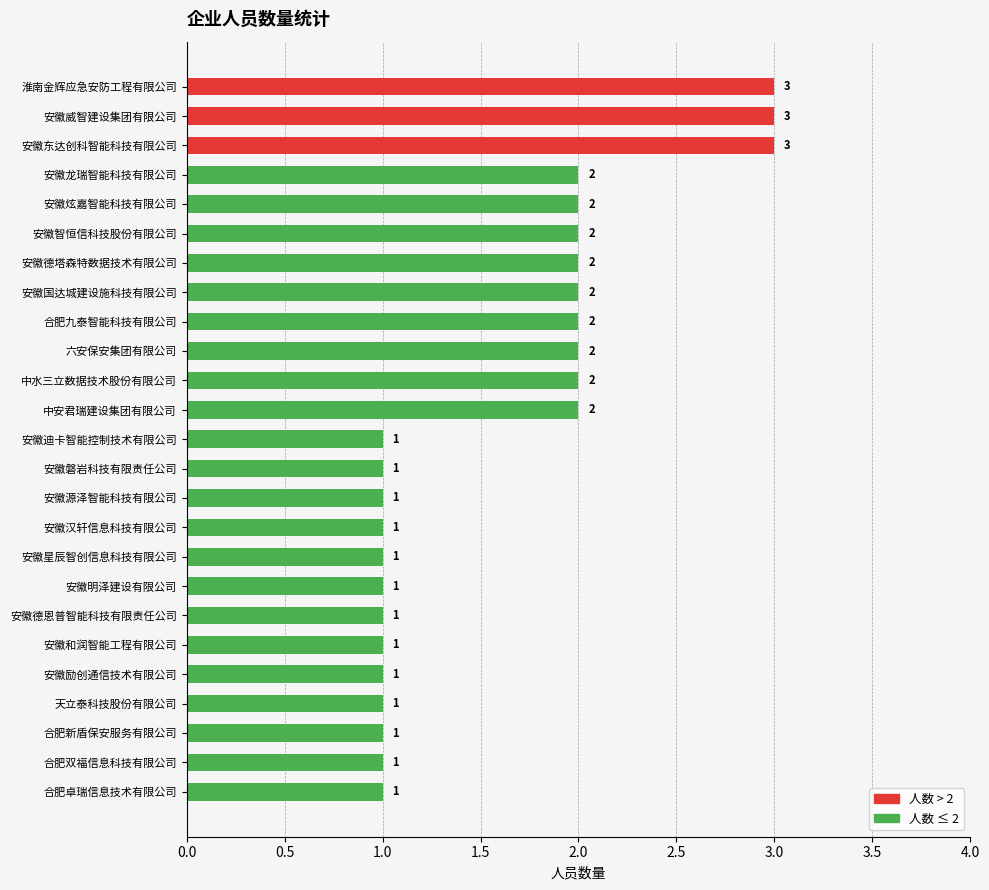

Count the values in the range 1 to 2.

22